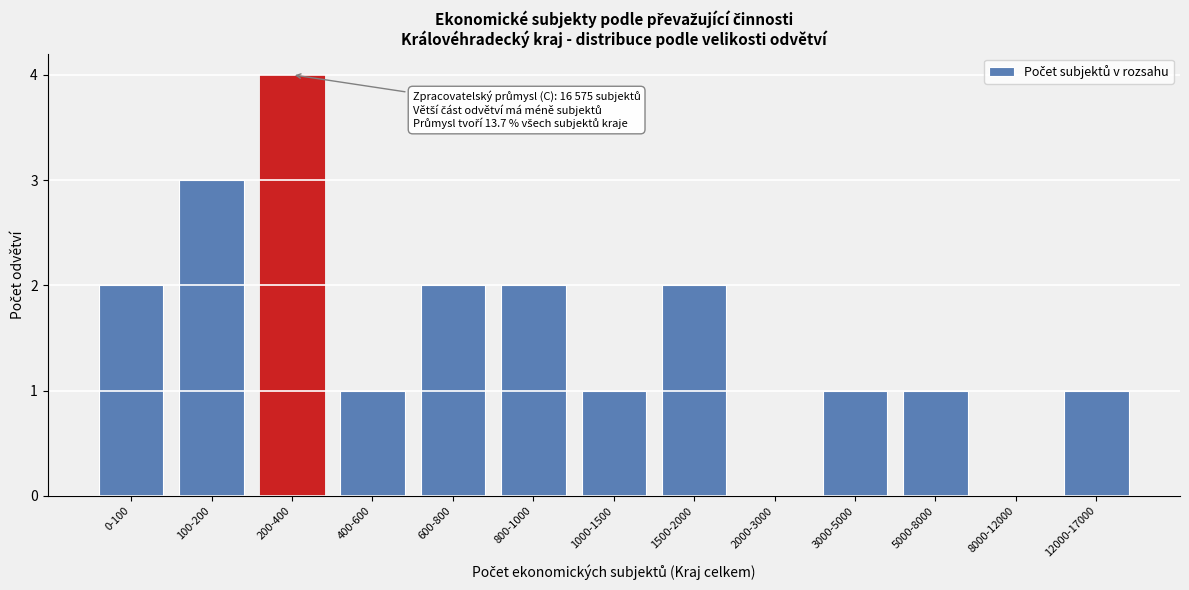

Reading left to right, transcribe all the data shown in this chart.

0-100=2	100-200=3	200-400=4	400-600=1	600-800=2	800-1000=2	1000-1500=1	1500-2000=2	2000-3000=0	3000-5000=1	5000-8000=1	8000-12000=0	12000-17000=1